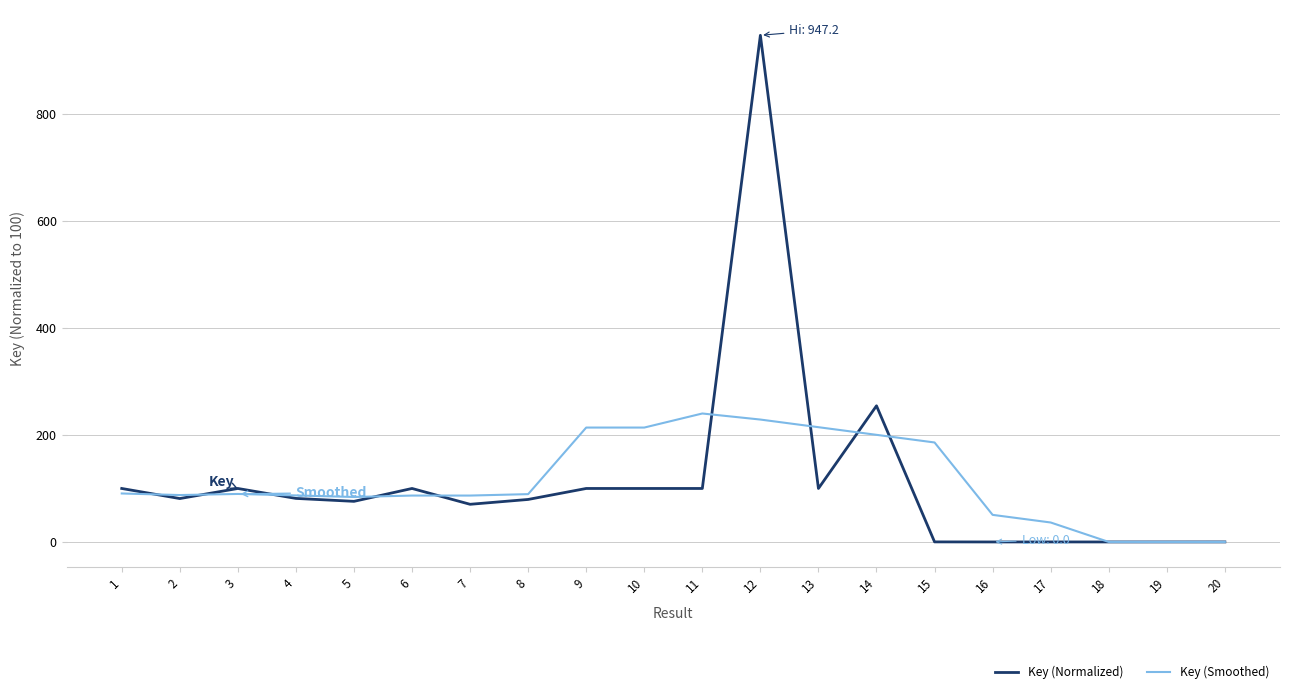

At how many categories does at least one series exceed 275?

1